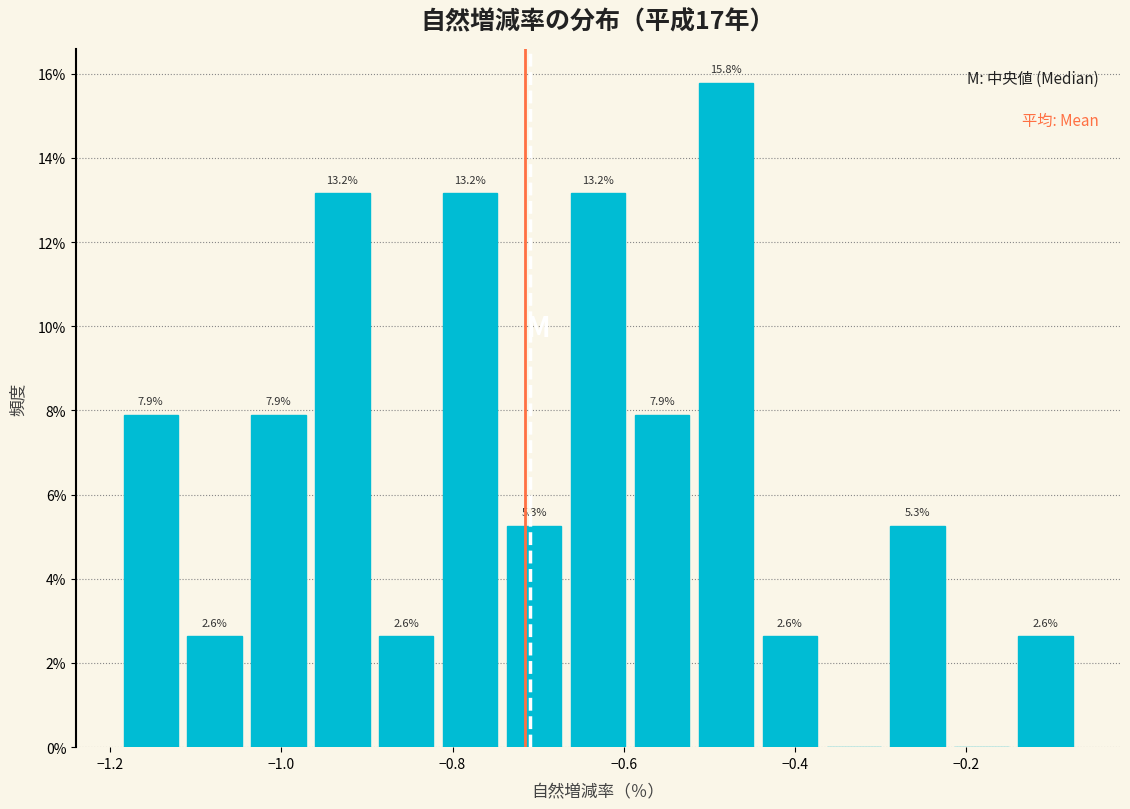

Read against the x-axis, roughly where is the centre of the tallest bar?

-0.48